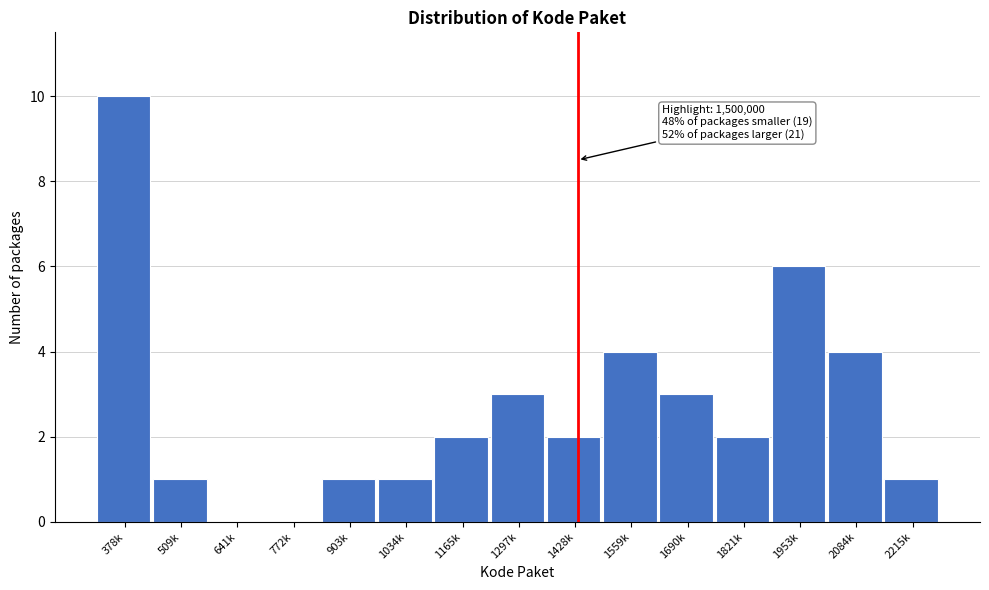

Reading left to right, what are all the values shown in this chart?

378k=10	509k=1	641k=0	772k=0	903k=1	1034k=1	1165k=2	1297k=3	1428k=2	1559k=4	1690k=3	1821k=2	1953k=6	2084k=4	2215k=1